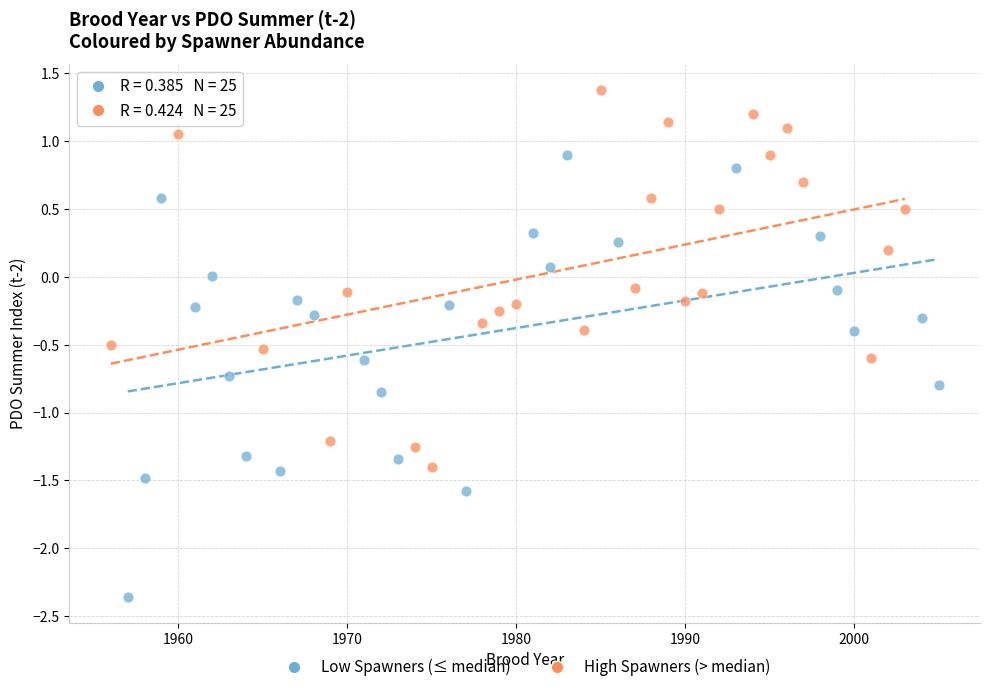

What are all the series names shown in the legend?

Low Spawners (≤ median), High Spawners (> median)